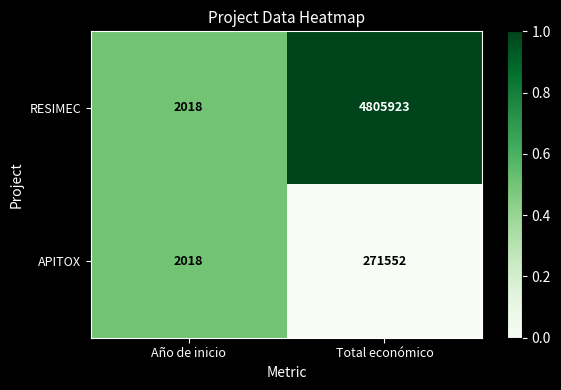

How many data points does each series have?

2